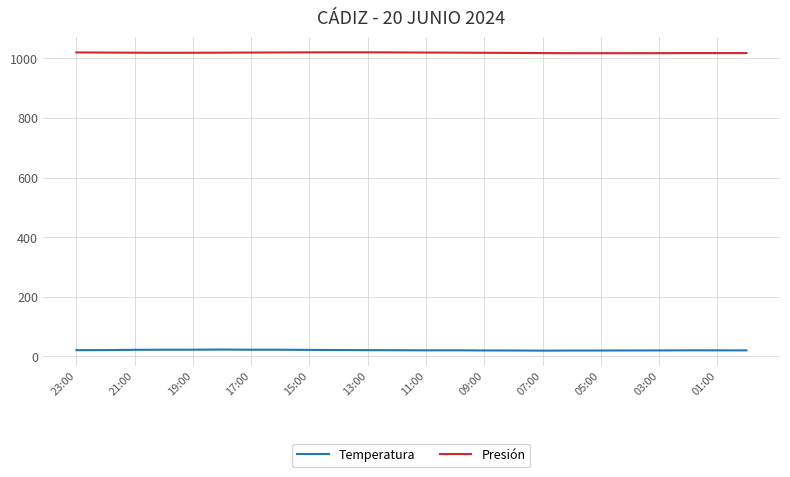

True or false: Temperatura and Presión cross at least once.

False